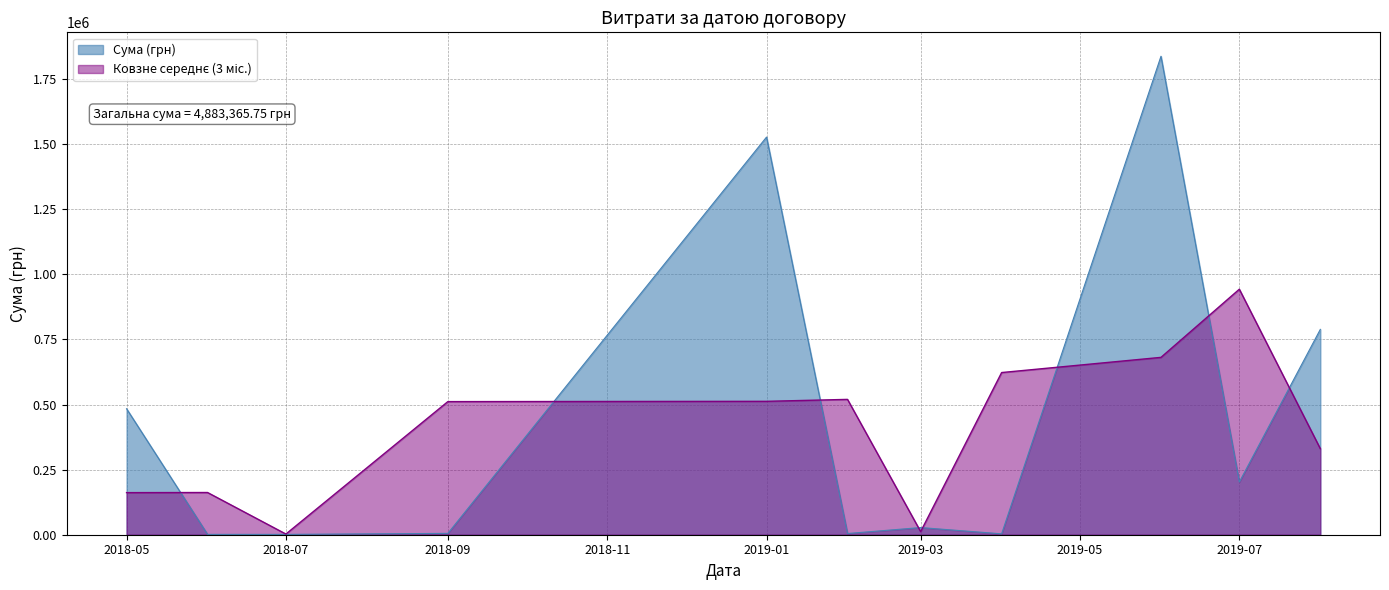

What is the highest value of the Сума (грн) series?

1837698.8